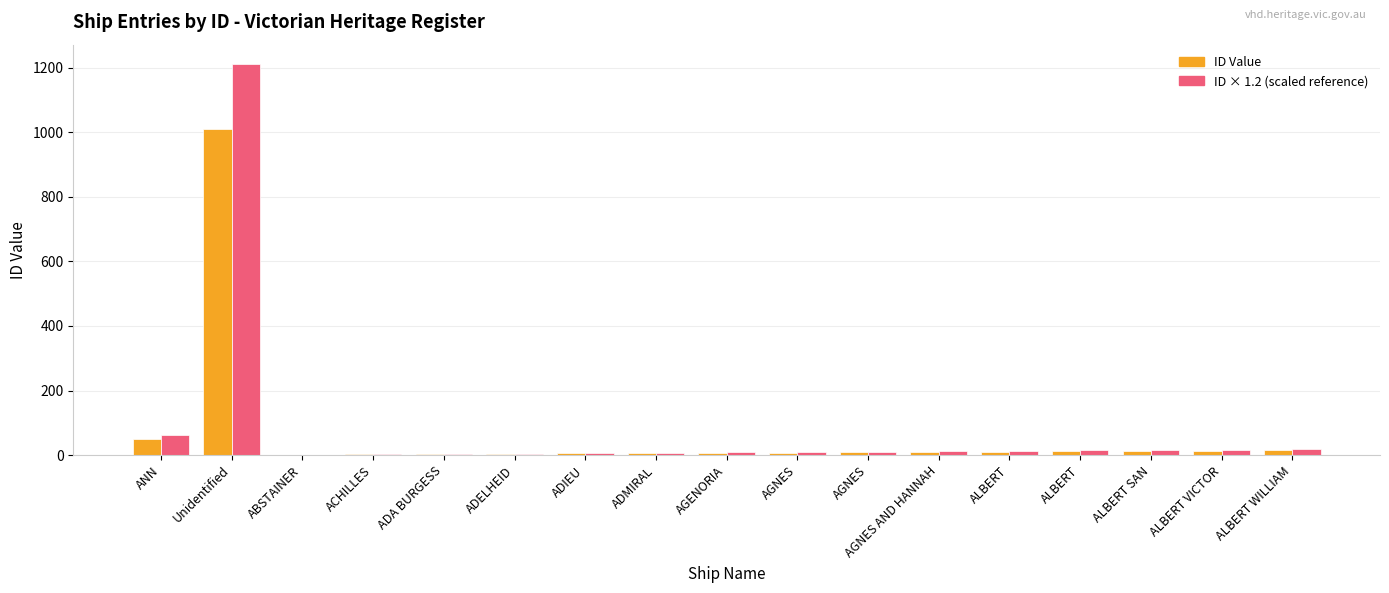

Which has a higher value, AGENORIA or AGNES?

AGNES